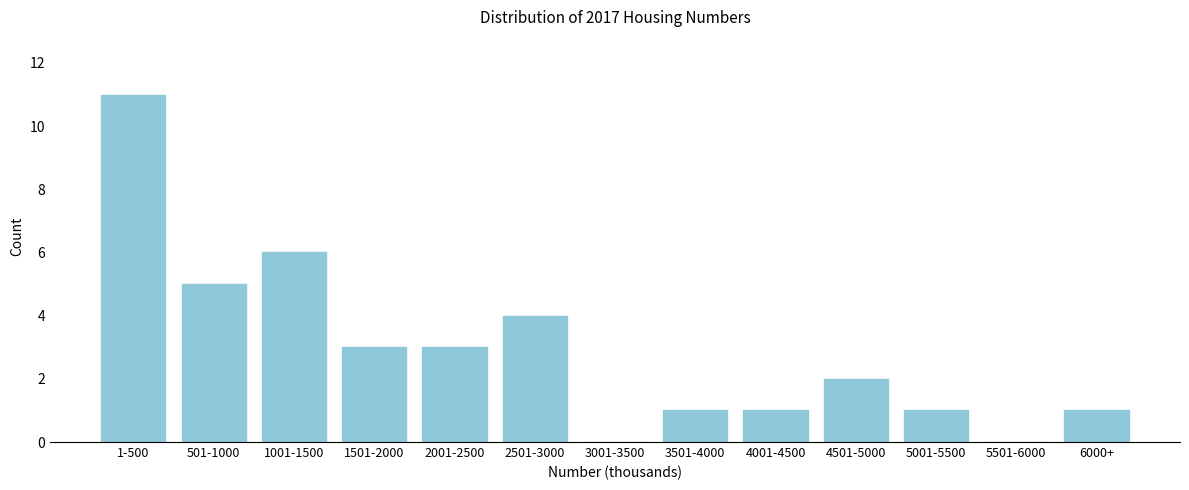

Reading left to right, extract all data points from this chart.

1-500=11	501-1000=5	1001-1500=6	1501-2000=3	2001-2500=3	2501-3000=4	3001-3500=0	3501-4000=1	4001-4500=1	4501-5000=2	5001-5500=1	5501-6000=0	6000+=1